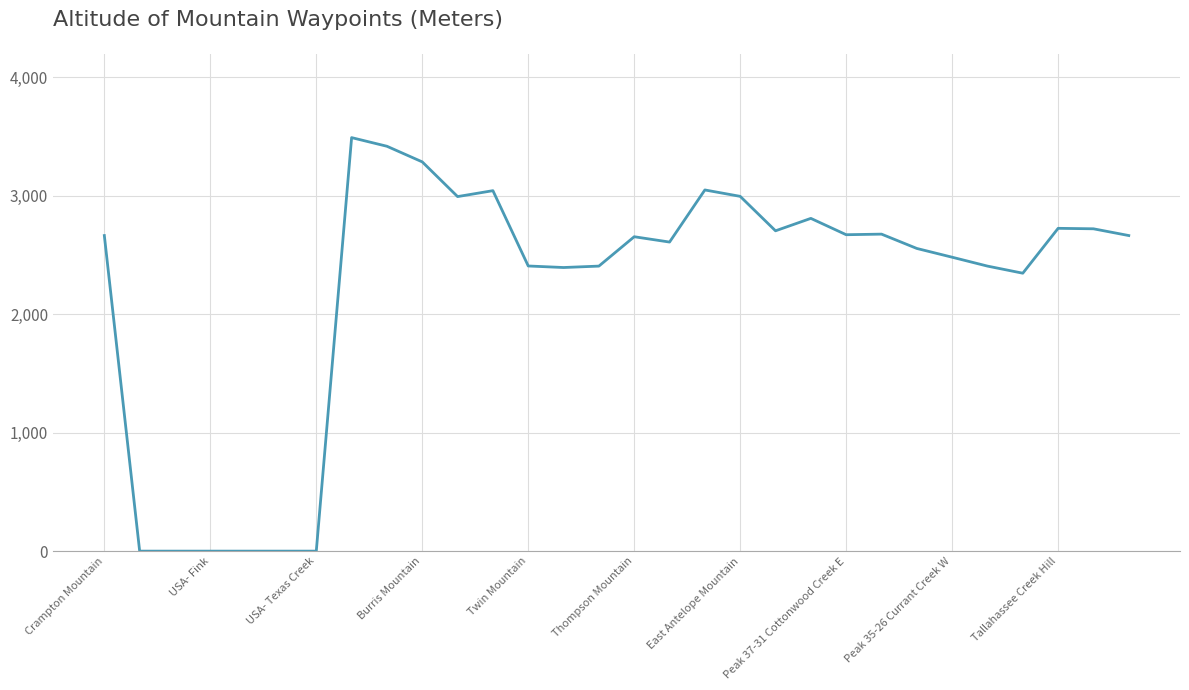

What is the sum of all values?

66191